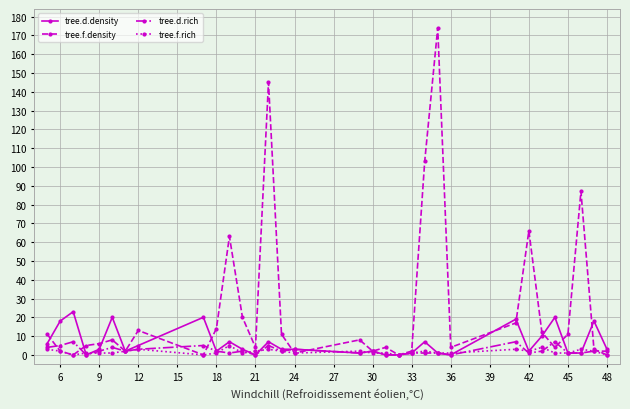

What is the maximum value shown in the chart?

174